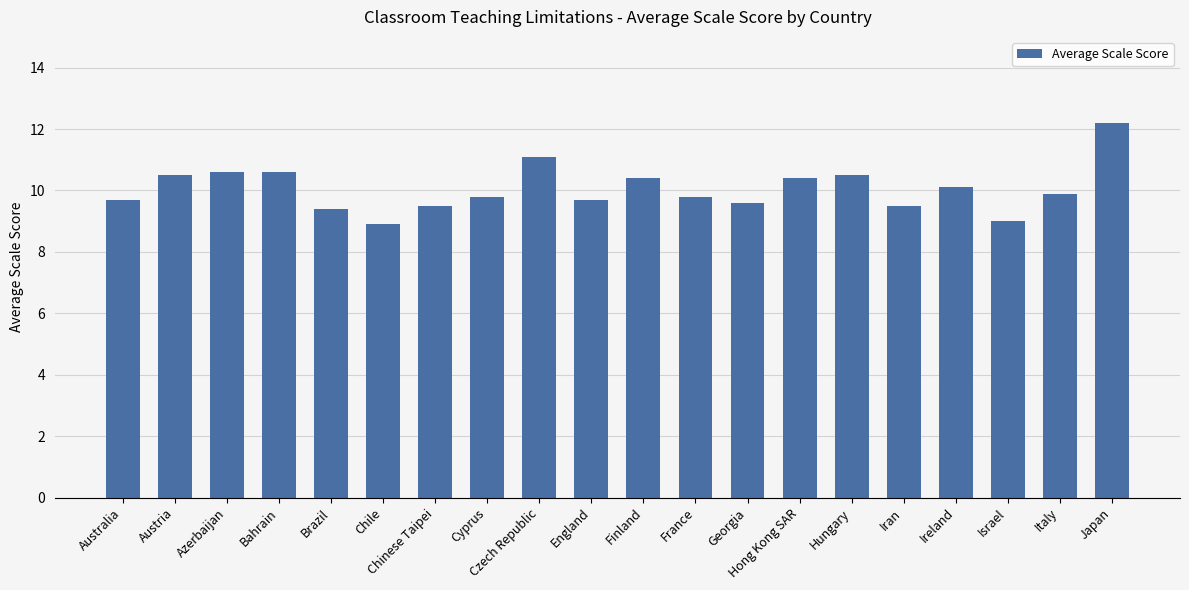

Are the bars grouped side by side (vs. stacked)?

No